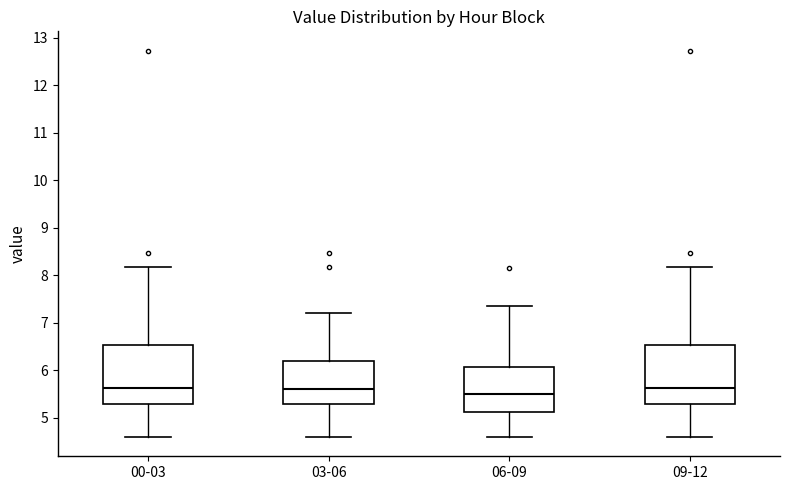

Reading left to right, read every box against the y-axis: the position of its median line, the range the box covers, and the ends of its whiskers. The values are not printed on the chart, so give them approximately, as read against the axis.

00-03: median 5.6, box 5.3 to 6.5, whiskers 4.6 to 8.2
03-06: median 5.6, box 5.3 to 6.2, whiskers 4.6 to 7.2
06-09: median 5.5, box 5.1 to 6.1, whiskers 4.6 to 7.4
09-12: median 5.6, box 5.3 to 6.5, whiskers 4.6 to 8.2